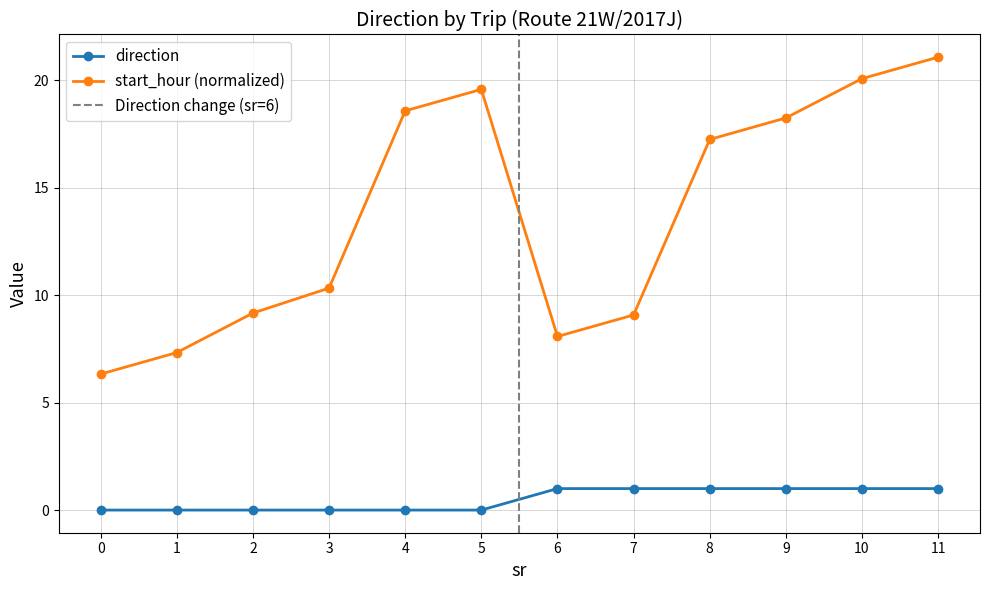

How many data points does each series have?

12